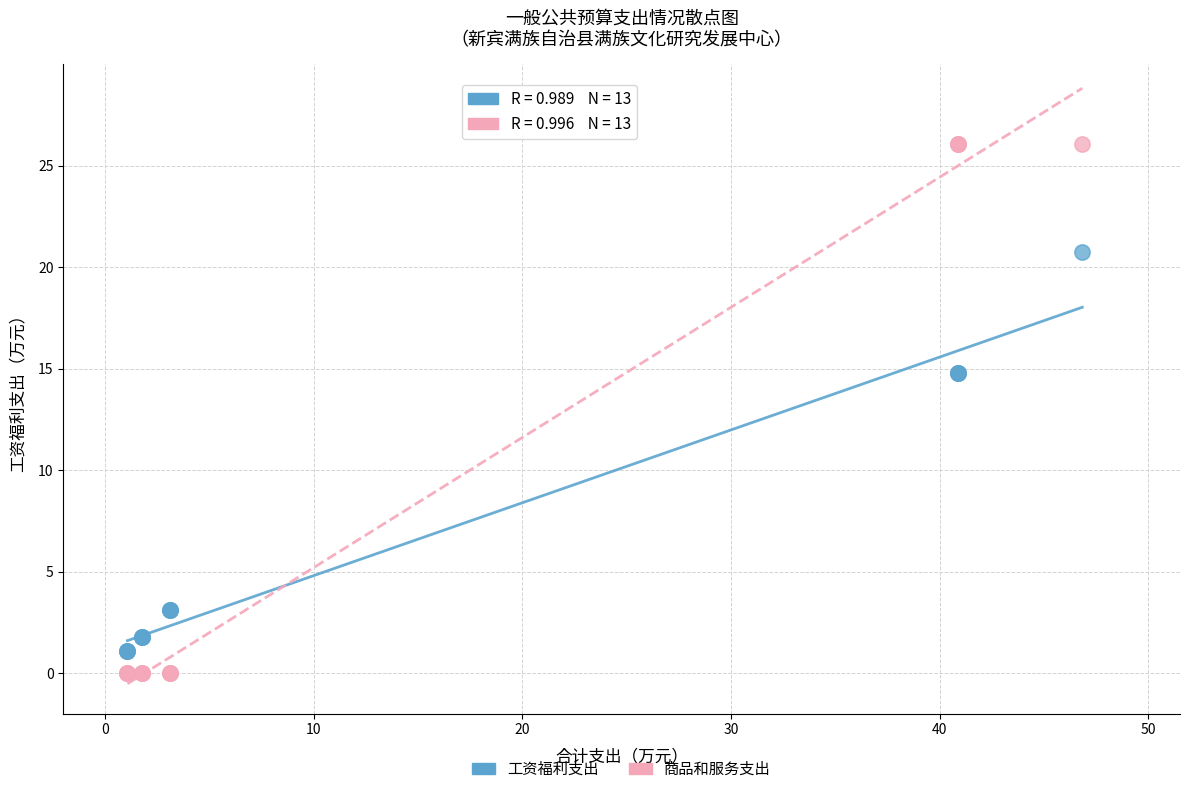

Which series contains the highest Y value?

商品和服务支出